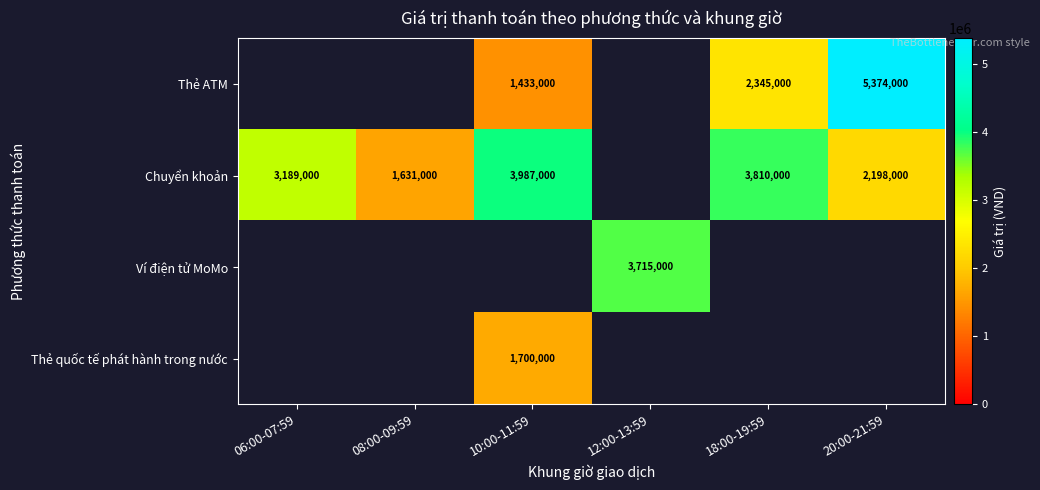

The Chuyển khoản series shows 2164317 at 08:00-09:59. True or false?

False